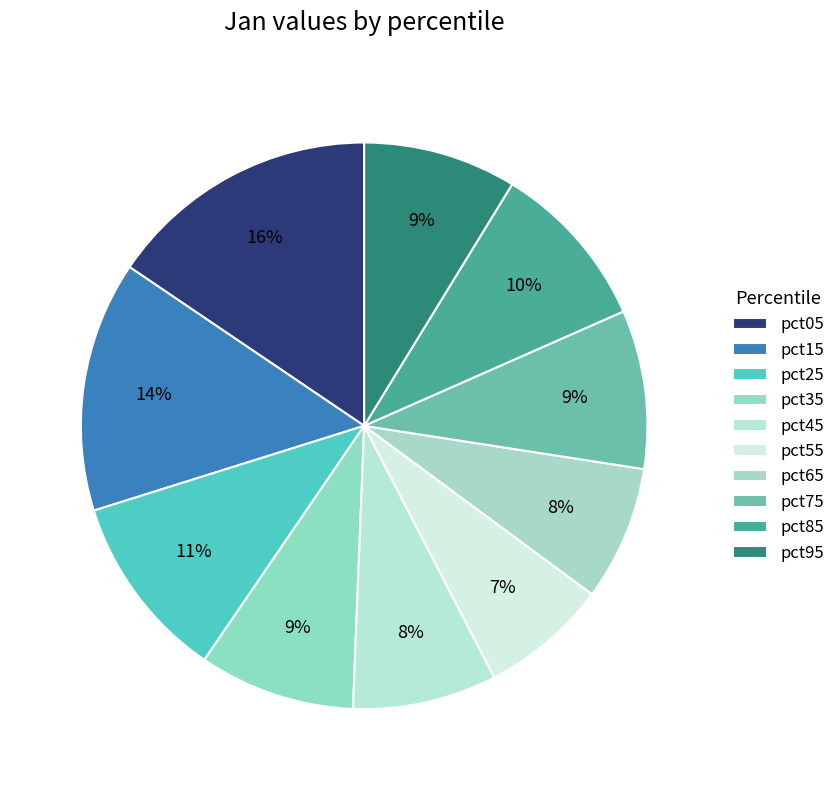

Combined, what portion of the pie is pct25 and pct05?

26.2%